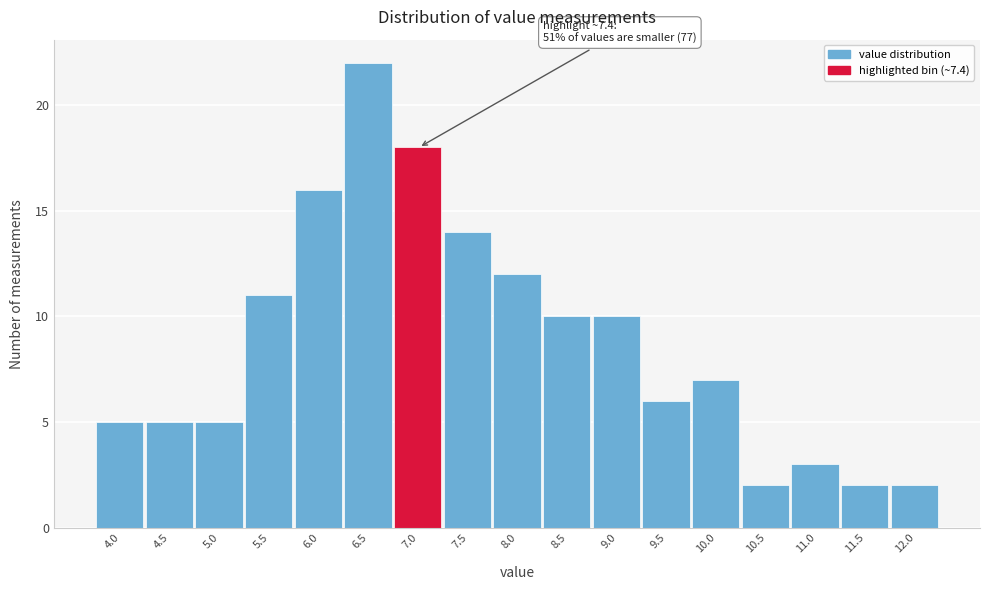

Reading left to right, what are all the values shown in this chart?

5	5	5	11	16	22	18	14	12	10	10	6	7	2	3	2	2